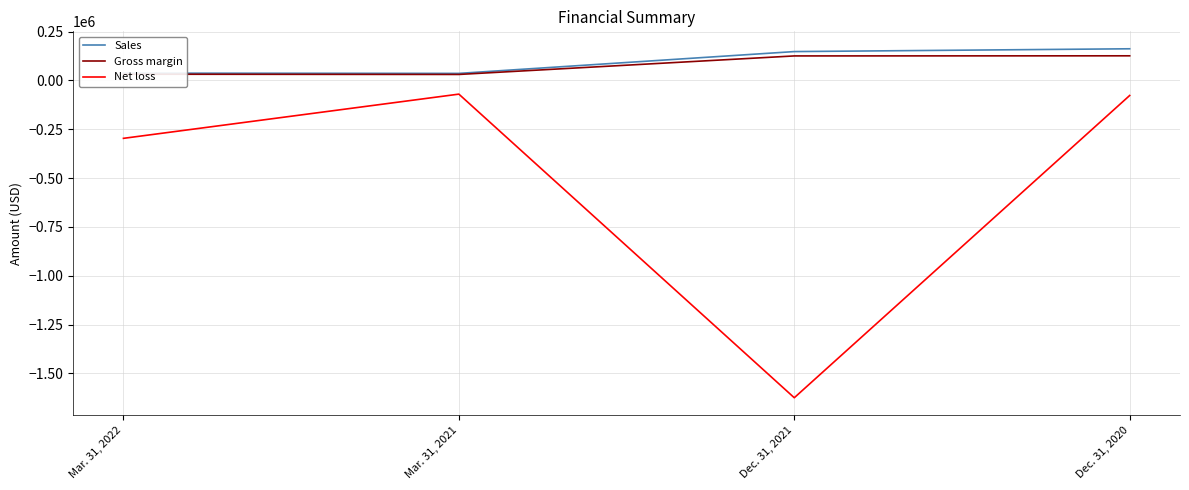

At Dec. 31, 2021, list the series in order from smallest to largest.

Net loss, Gross margin, Sales